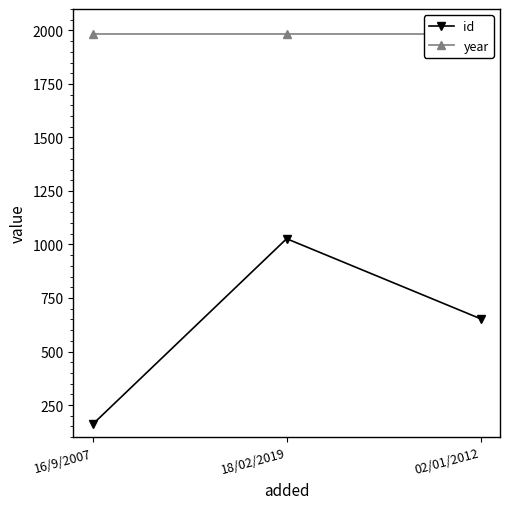

Is this an area chart (filled region under the line)?

No